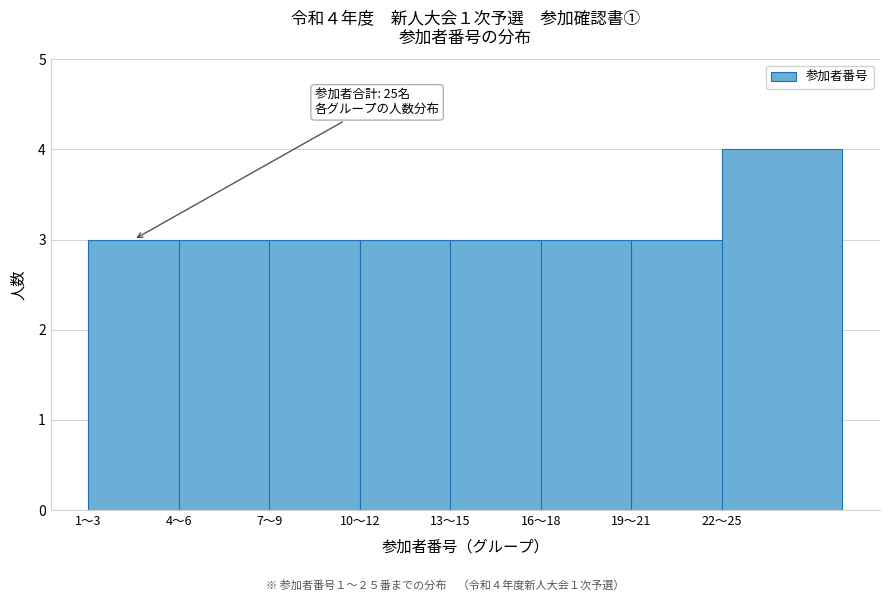

Reading left to right, extract all data points from this chart.

3	3	3	3	3	3	3	4